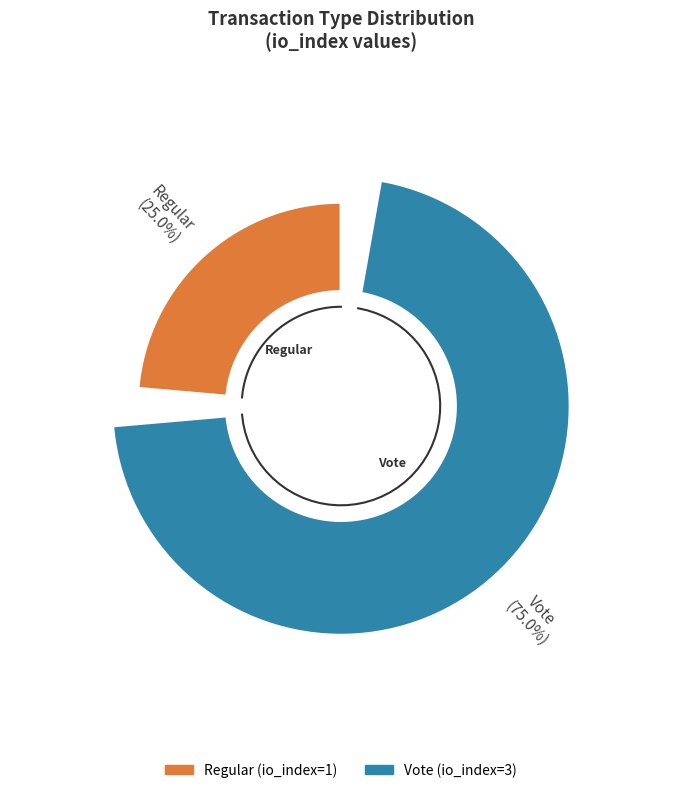

Does any single category account for the majority?

Yes